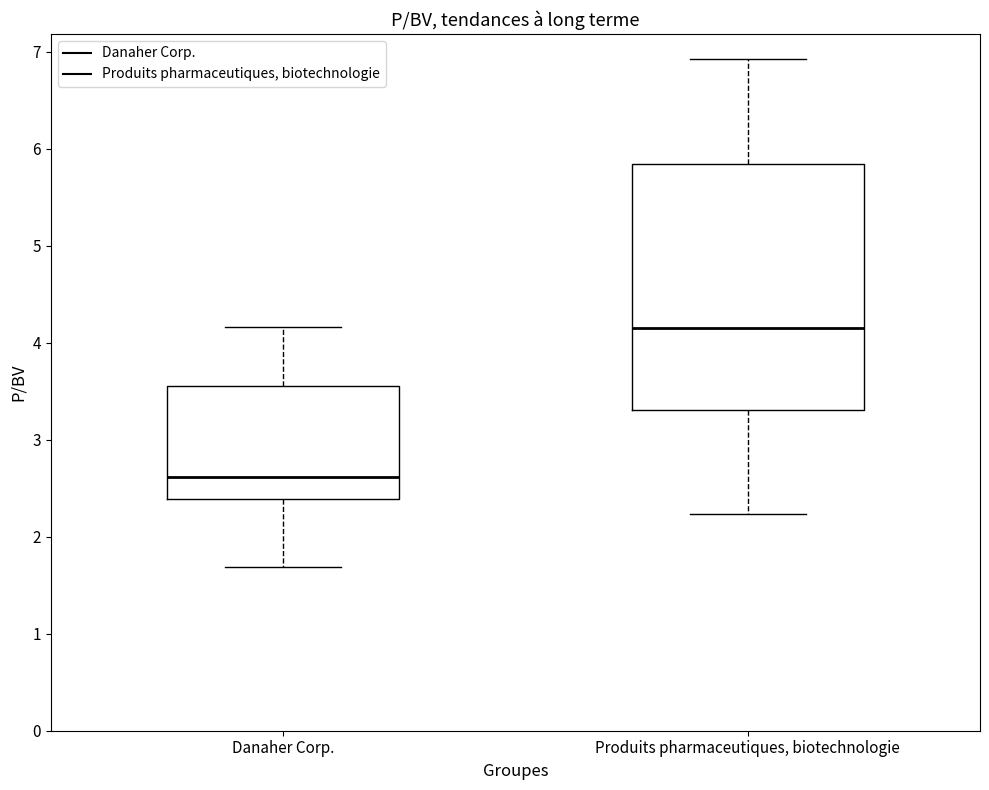

Reading left to right, transcribe this box plot: for each box, give where its median line is, the range the box spans, and where its two whiskers end, as read against the y-axis. The values are not printed on the chart, so give them approximately, as read against the axis.

Danaher Corp.: median 2.6, box 2.4 to 3.6, whiskers 1.7 to 4.2
Produits pharmaceutiques, biotechnologie: median 4.2, box 3.3 to 5.8, whiskers 2.2 to 6.9